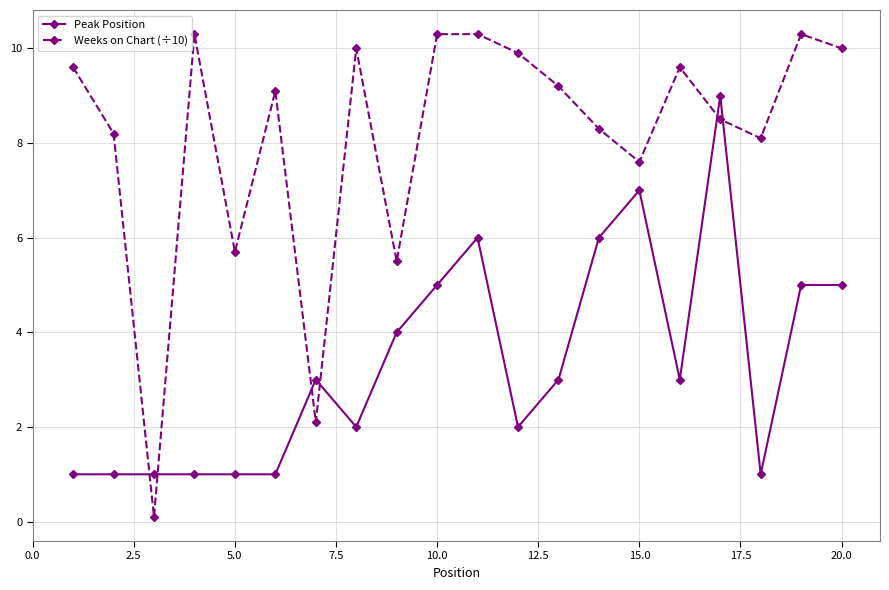

True or false: Weeks on Chart (÷10) and Peak Position cross at least once.

True